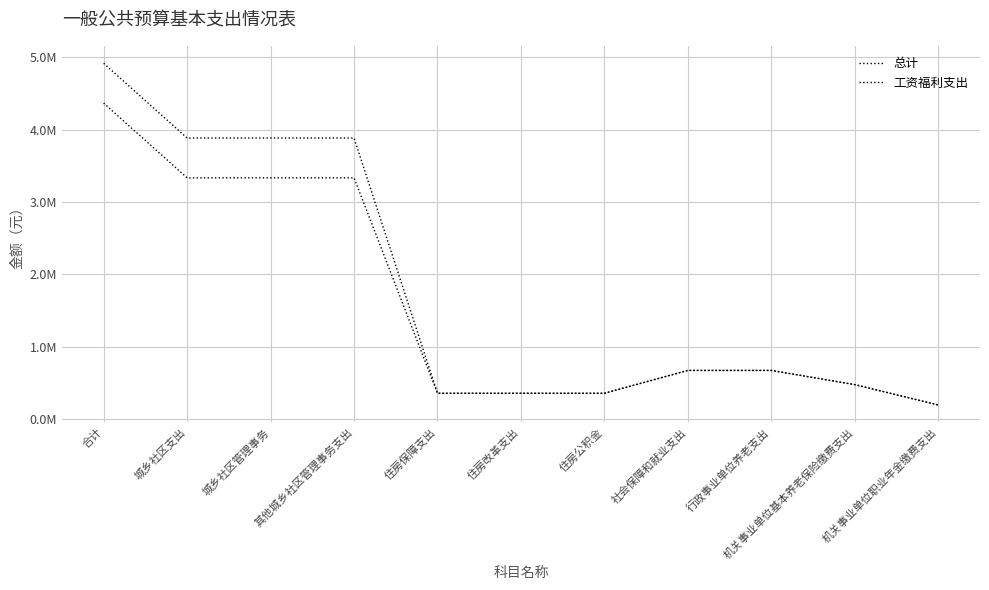

Does the chart have visible grid lines?

Yes